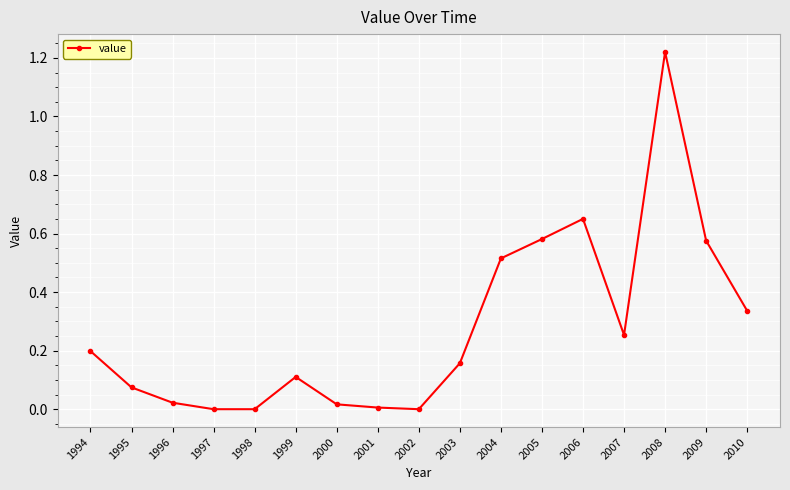

True or false: there are more than 2 points higher than both neighbors.

True